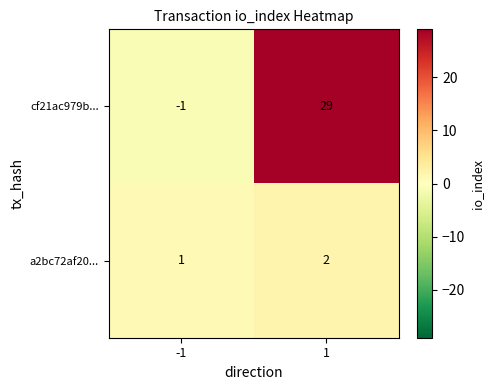

Which label corresponds to the smallest value in the chart?

-1